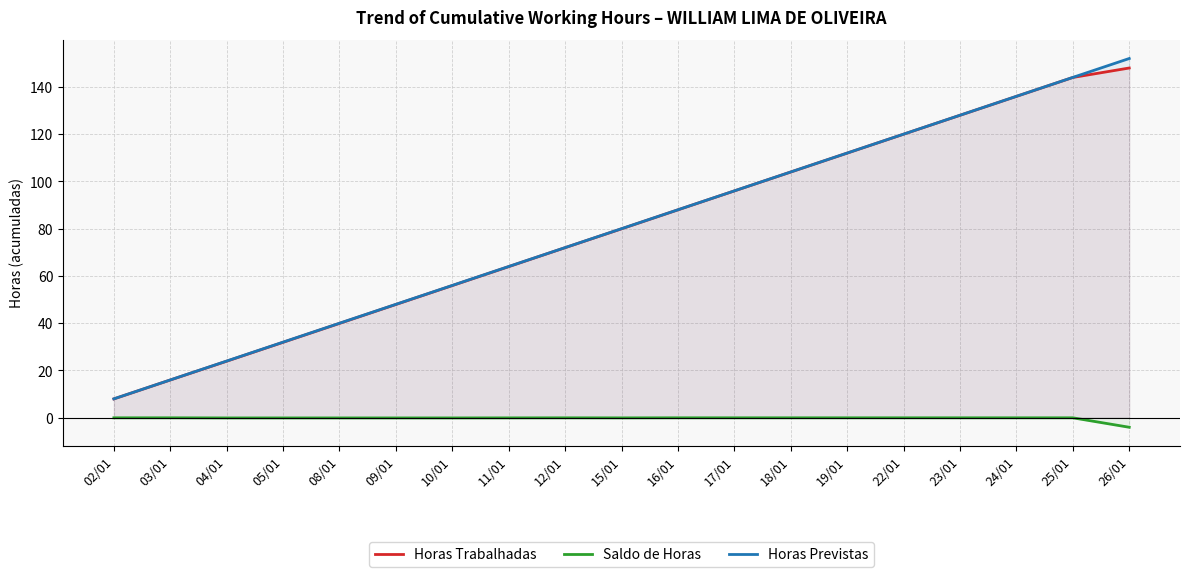

How many categories are shown in the chart?

19